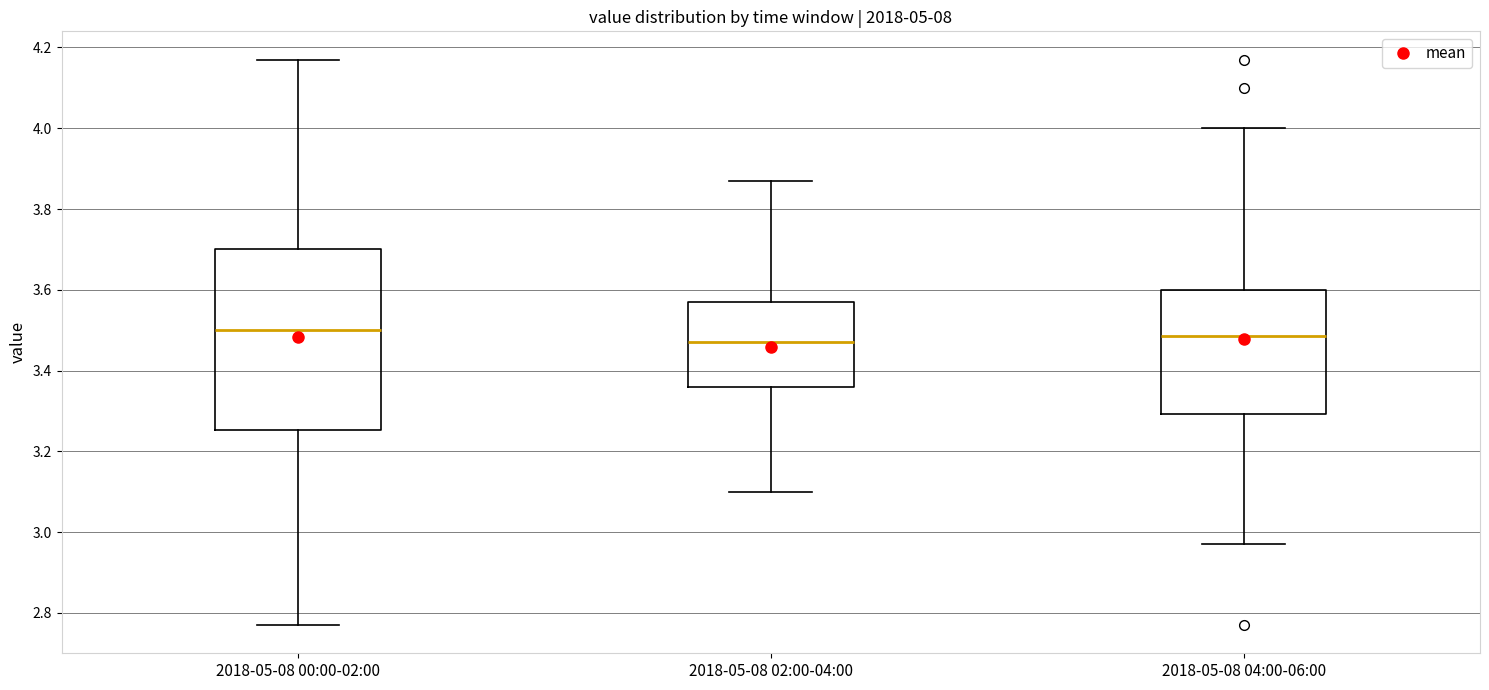

Reading left to right, read every box against the y-axis: the position of its median line, the range the box covers, and the ends of its whiskers. The values are not printed on the chart, so give them approximately, as read against the axis.

2018-05-08 00:00-02:00: median 3.50, box 3.26 to 3.70, whiskers 2.78 to 4.18
2018-05-08 02:00-04:00: median 3.48, box 3.36 to 3.58, whiskers 3.10 to 3.88
2018-05-08 04:00-06:00: median 3.48, box 3.30 to 3.60, whiskers 2.98 to 4.00